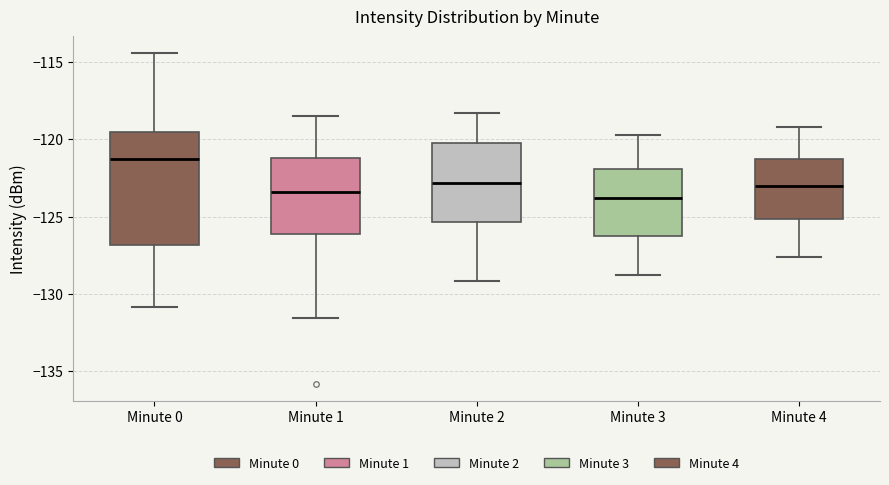

Where does the median line of the box for Minute 3 sit on the y-axis? The values are not printed on the chart, so give them approximately, as read against the axis.

-124.0